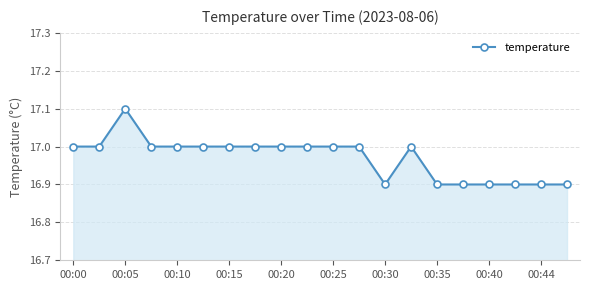

What is the smallest value displayed?

16.9